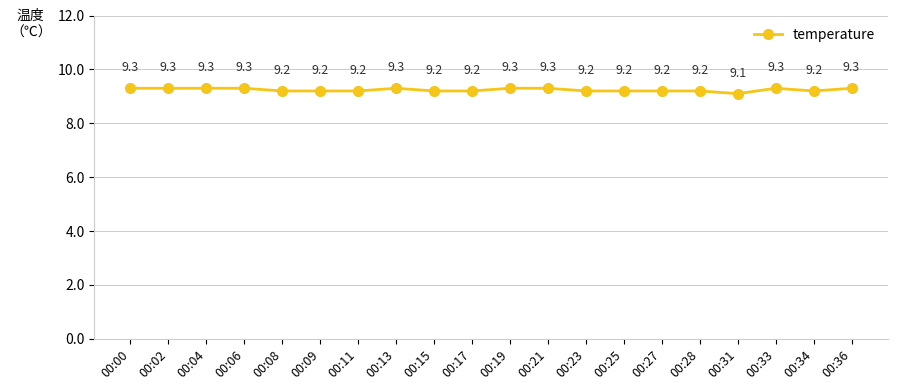

What is the value of the 4th point from the left?

9.3